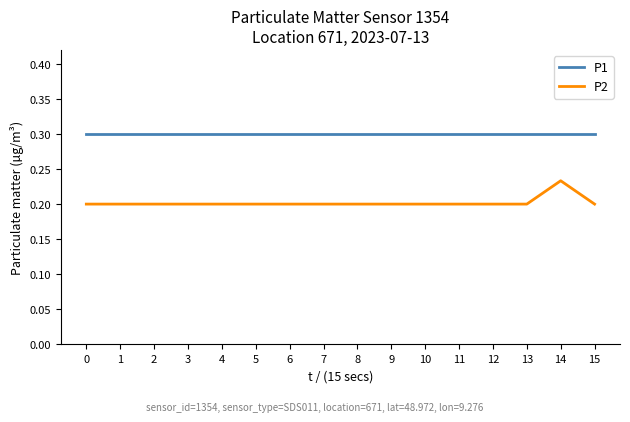

Which series has the largest total across all categories?

P1